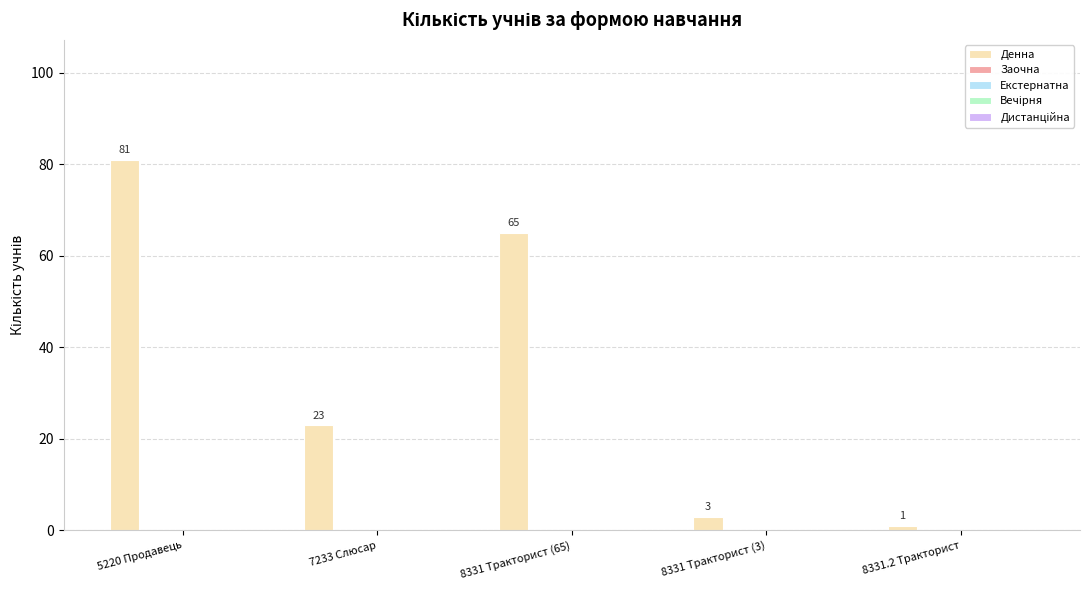

What is the greatest value displayed?

81